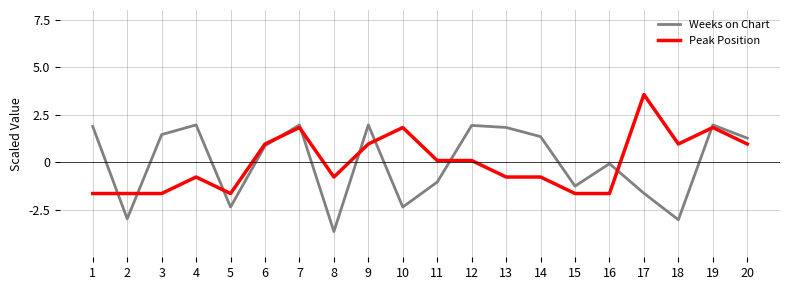

What is the spread (max minus min) of values at 3?

3.1